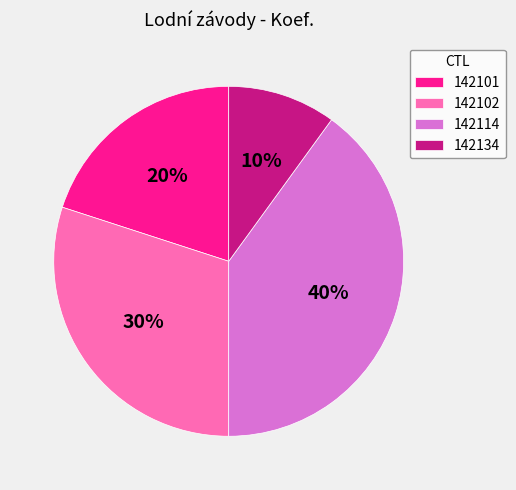

Is the sum of 142101 and 142114 greater than half?

Yes